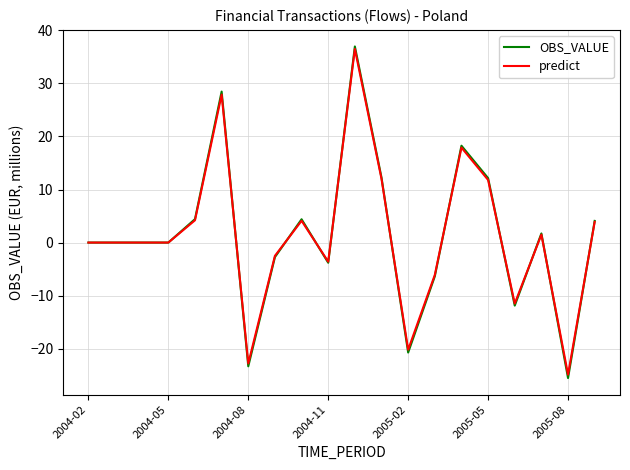

What is the lowest value of the OBS_VALUE series?

-25.5